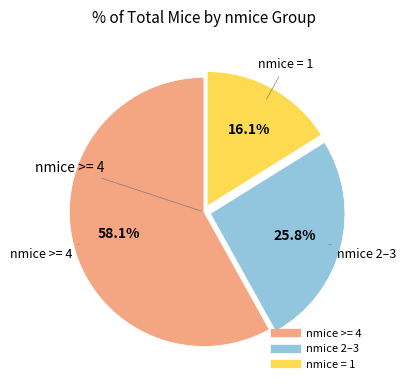

Is there a majority slice in this chart?

Yes